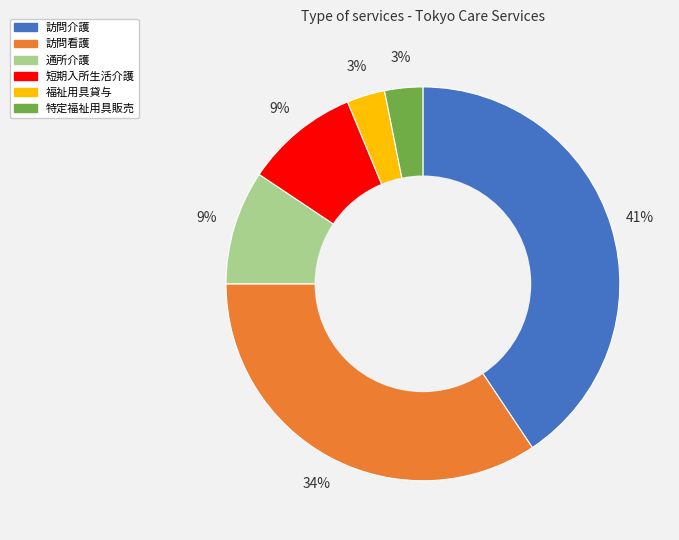

To the nearest percent, what is the average slice percentage?

17%